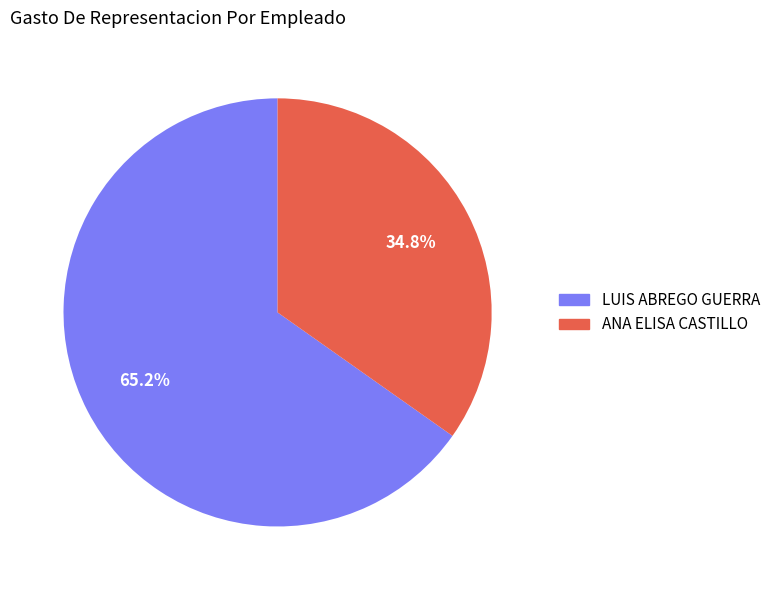

To the nearest percent, what percentage of the pie is LUIS ABREGO GUERRA?

65%